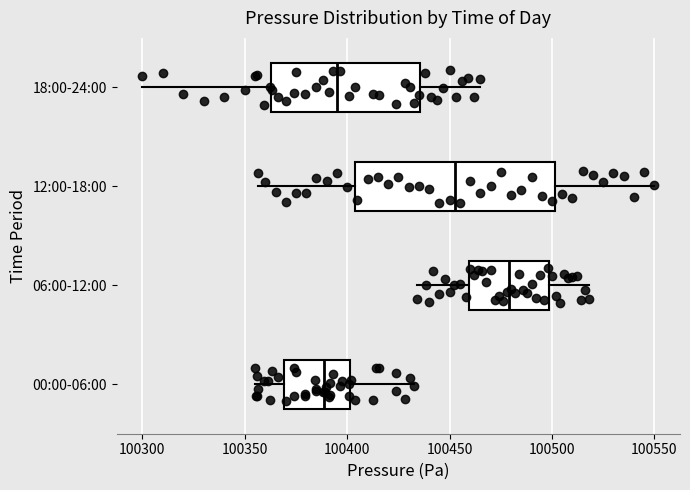

Reading bottom to top, transcribe this box plot: for each box, give where its median line is, the range the box spans, and where its two whiskers end, as read against the x-axis. The values are not printed on the chart, so give them approximately, as read against the axis.

00:00-06:00: median 100390, box 100370 to 100400, whiskers 100355 to 100435
06:00-12:00: median 100480, box 100460 to 100500, whiskers 100435 to 100520
12:00-18:00: median 100455, box 100405 to 100500, whiskers 100355 to 100550
18:00-24:00: median 100395, box 100365 to 100435, whiskers 100300 to 100465